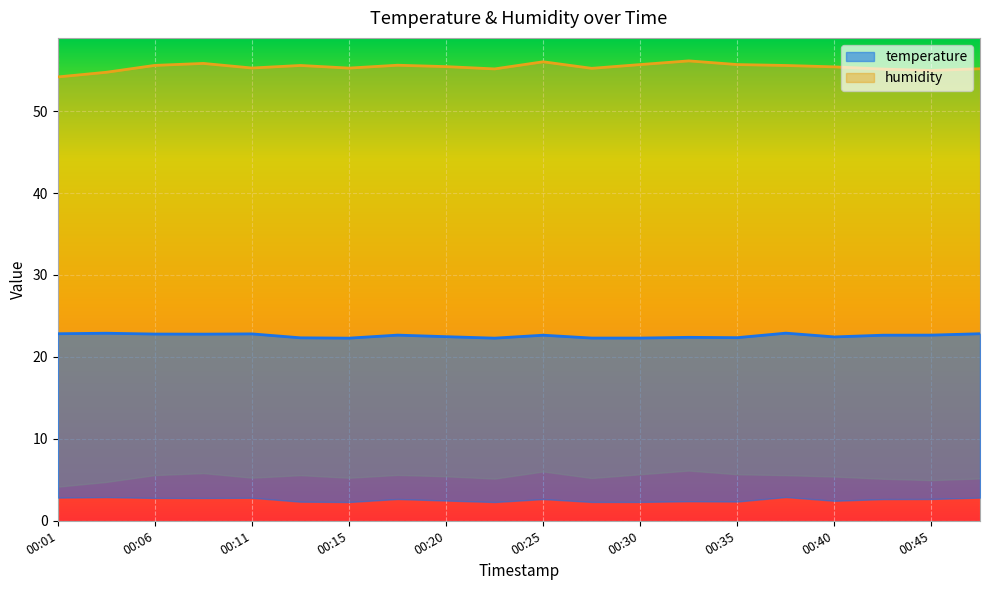

What is the lowest value of the humidity series?

54.2